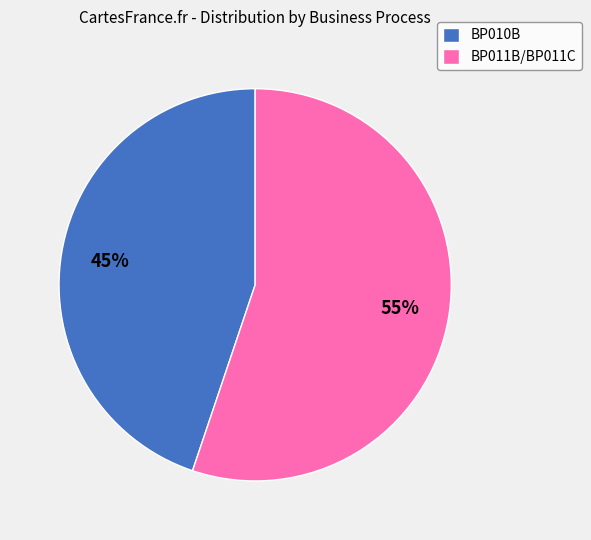

Which category has the biggest portion of the pie?

BP011B/BP011C